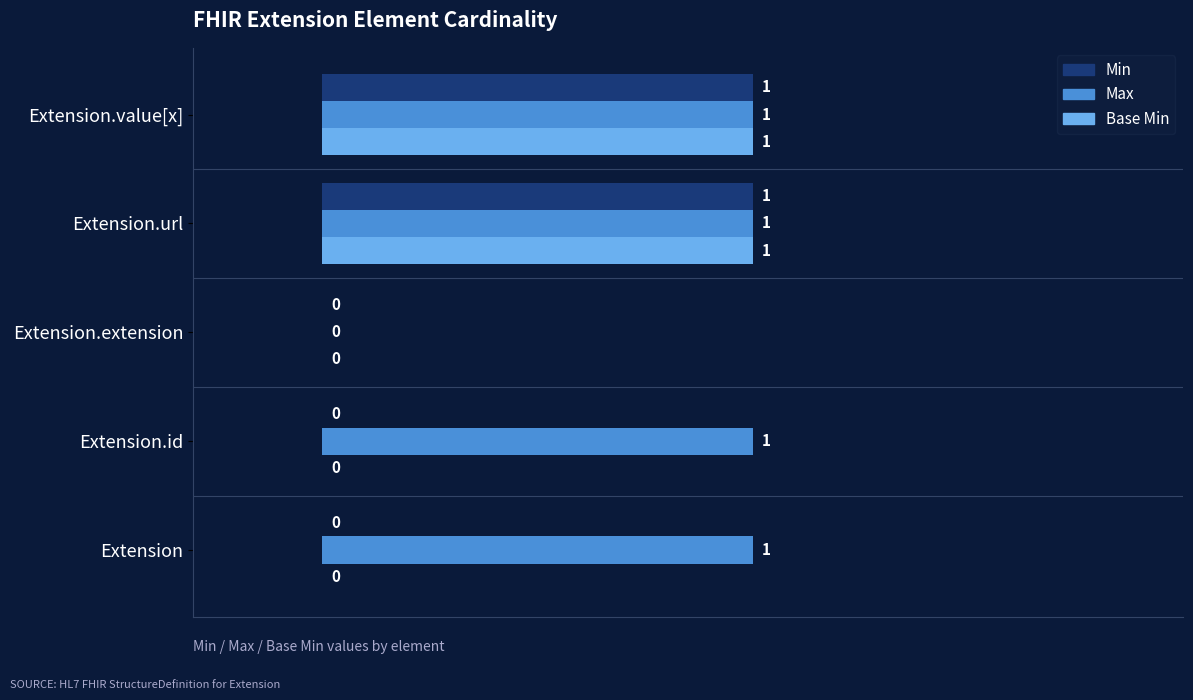

Is the value of Min at Extension greater than the value of Max at Extension.value[x]?

No